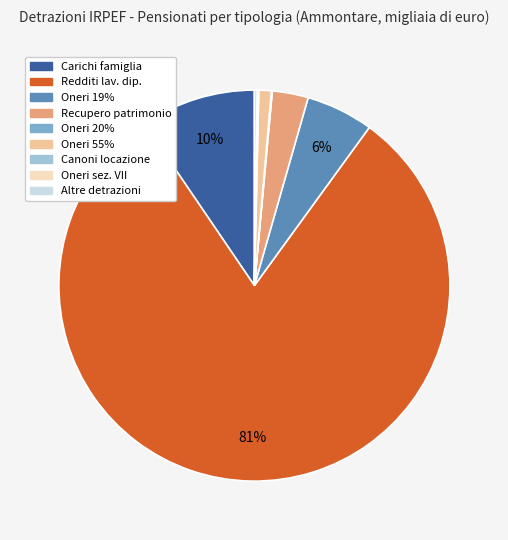

To the nearest percent, what is the average slice percentage?

11%